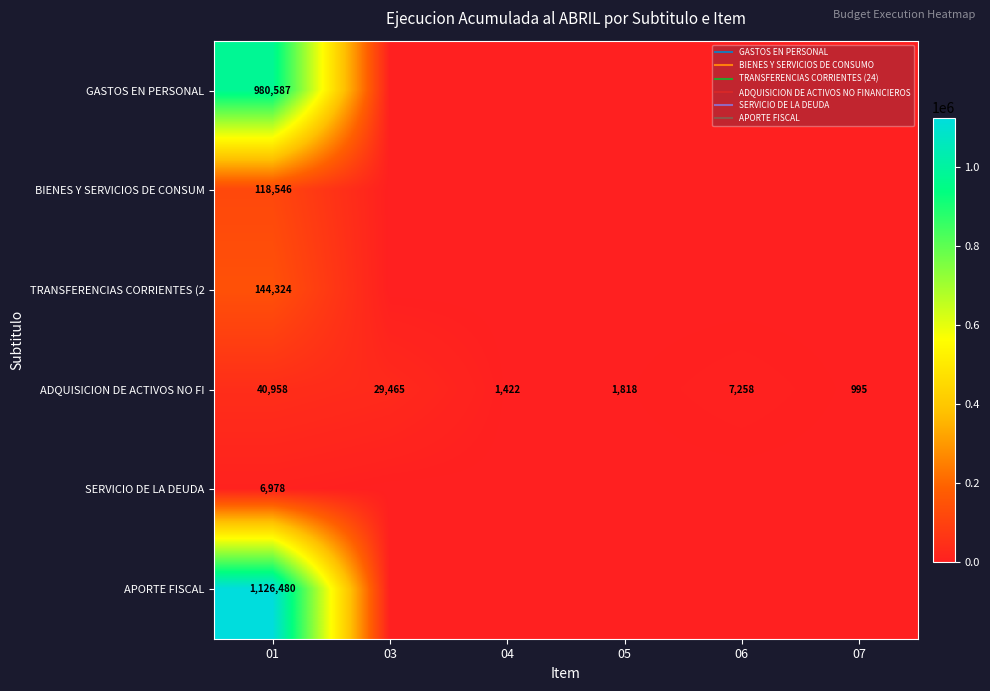

What is the greatest value displayed?

1126480